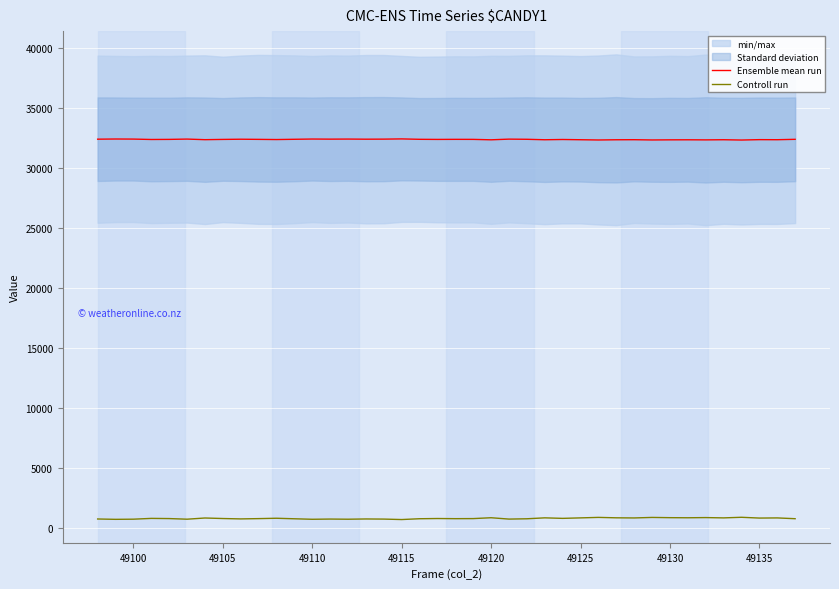

True or false: Ensemble mean run and Controll run intersect in this chart.

False